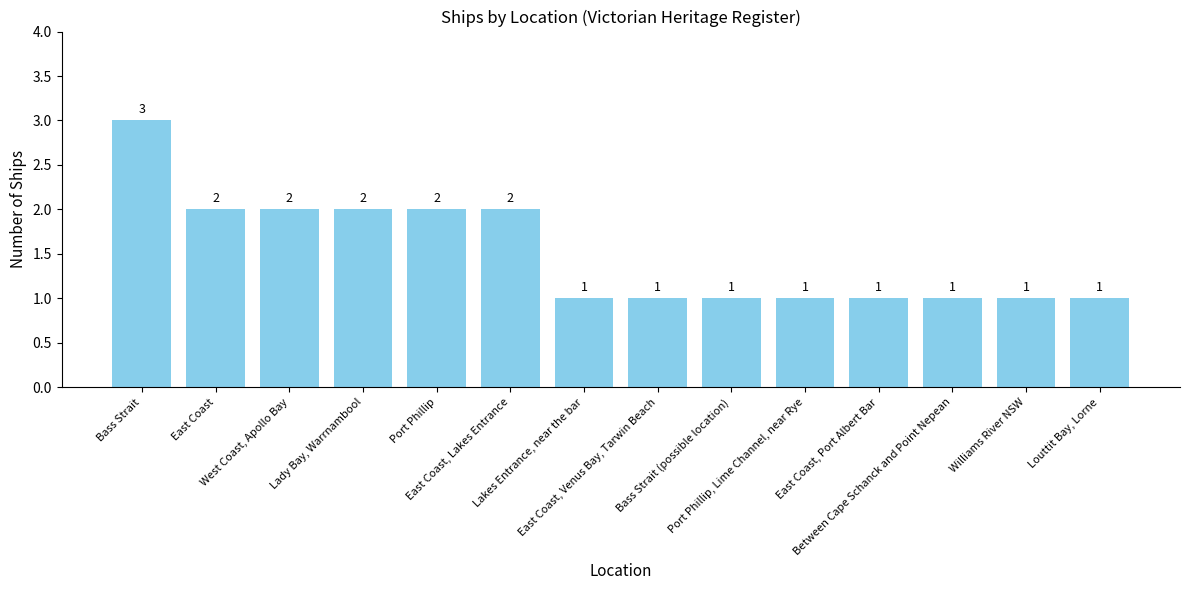

What is the greatest value displayed?

3